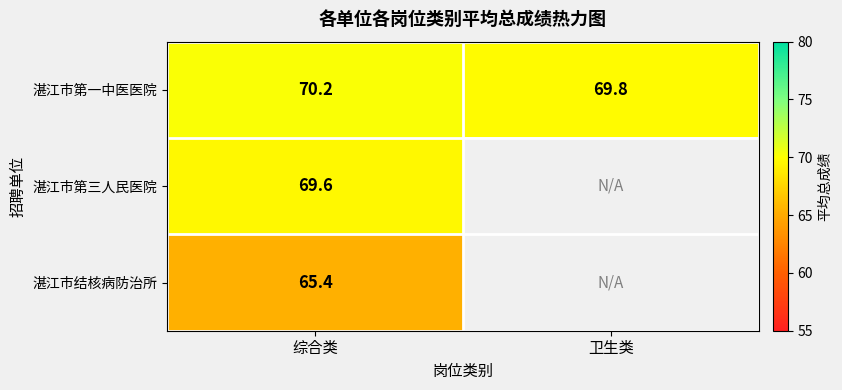

List the labels in order of 湛江市第一中医医院 value, largest first.

综合类, 卫生类